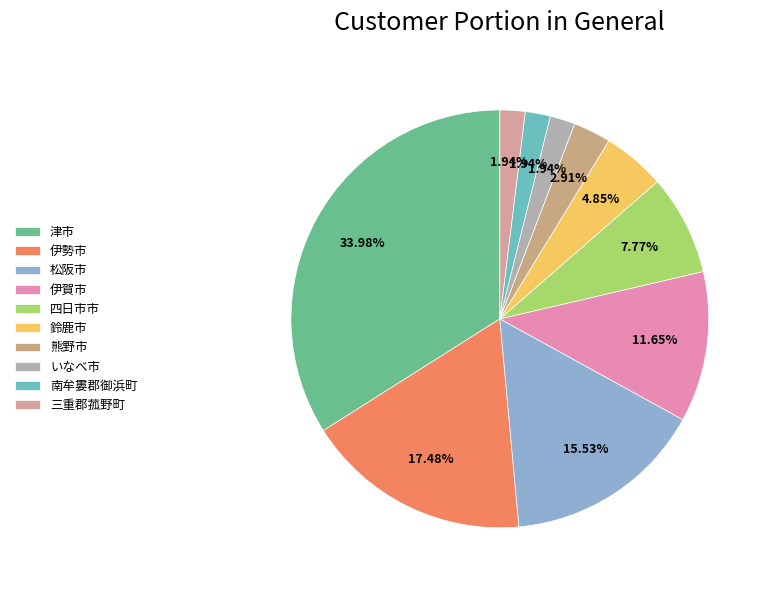

Count the number of slices in the pie.

10